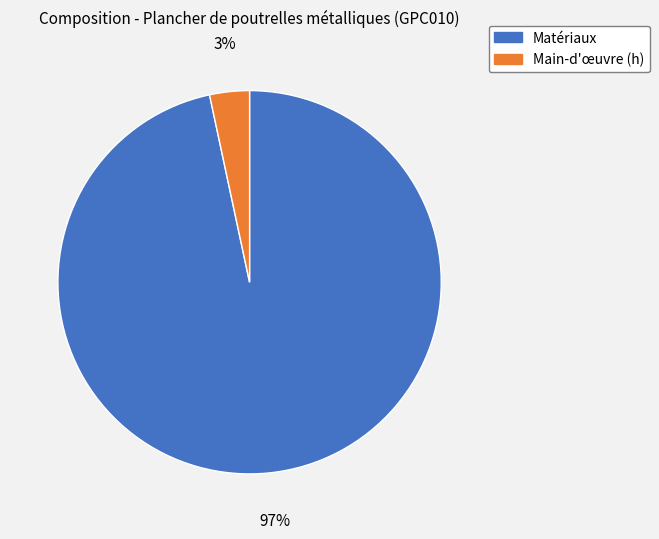

Does any single category account for the majority?

Yes